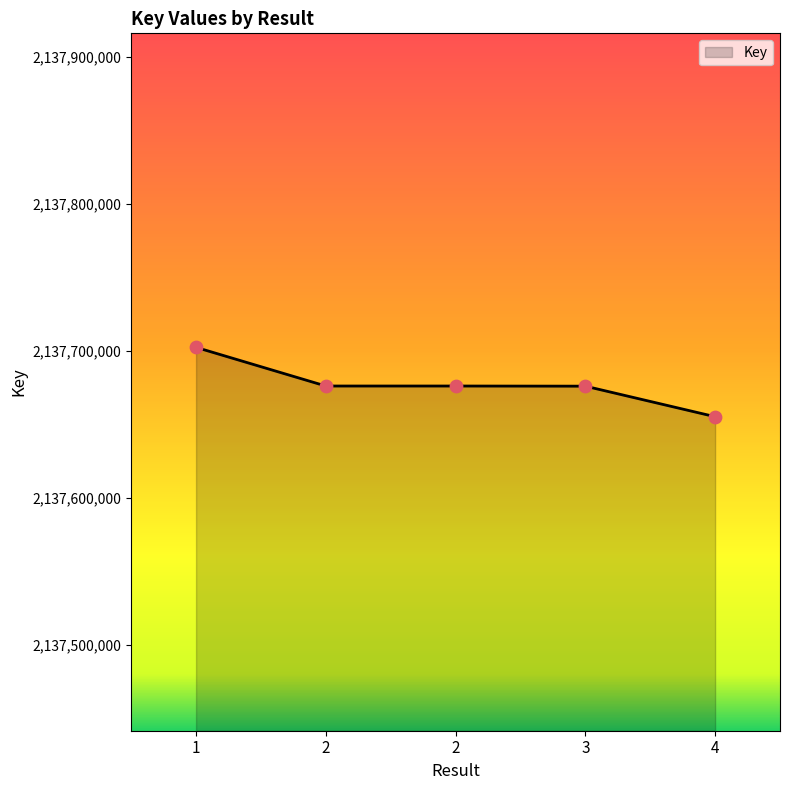

How many lines are shown in the chart?

1